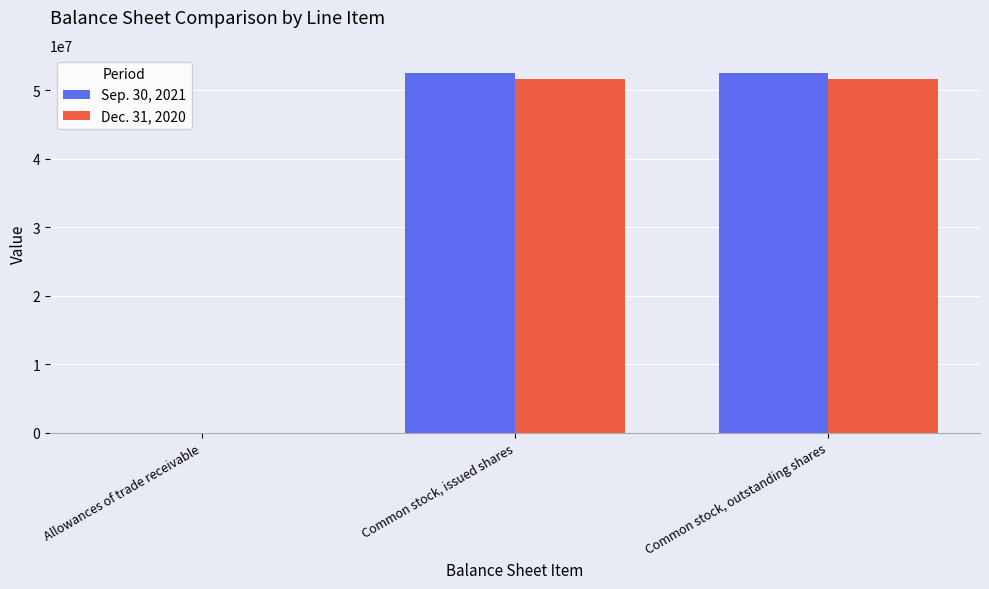

What are all the series names shown in the legend?

Sep. 30, 2021, Dec. 31, 2020